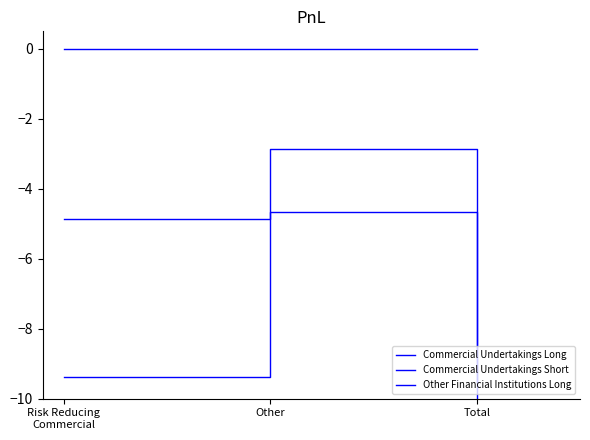

What is the total value across all series at Other?

-7.5